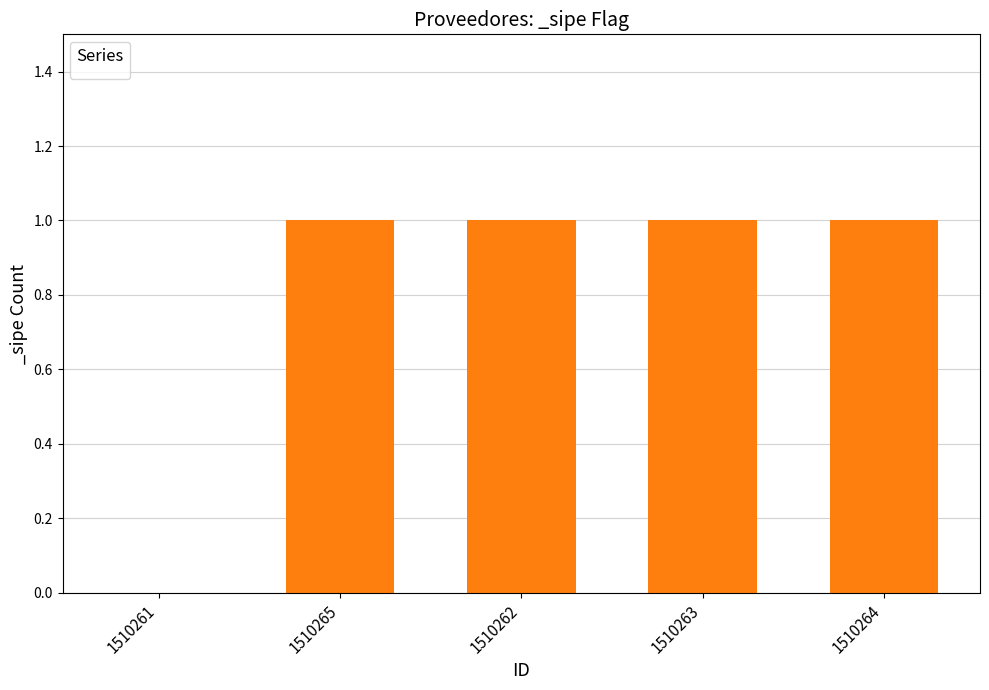

What is the sum of all values?

4